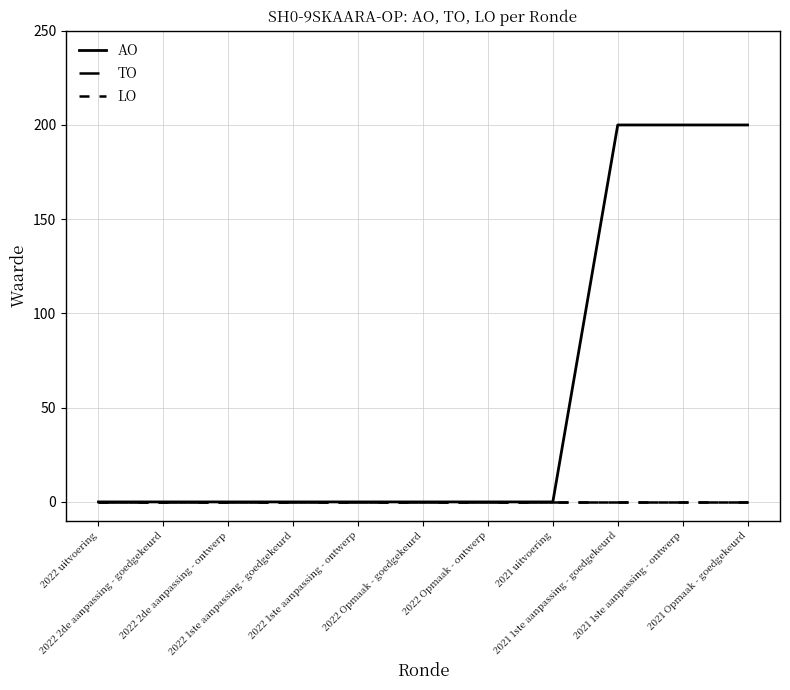

Does the chart display data point markers on the line(s)?

No